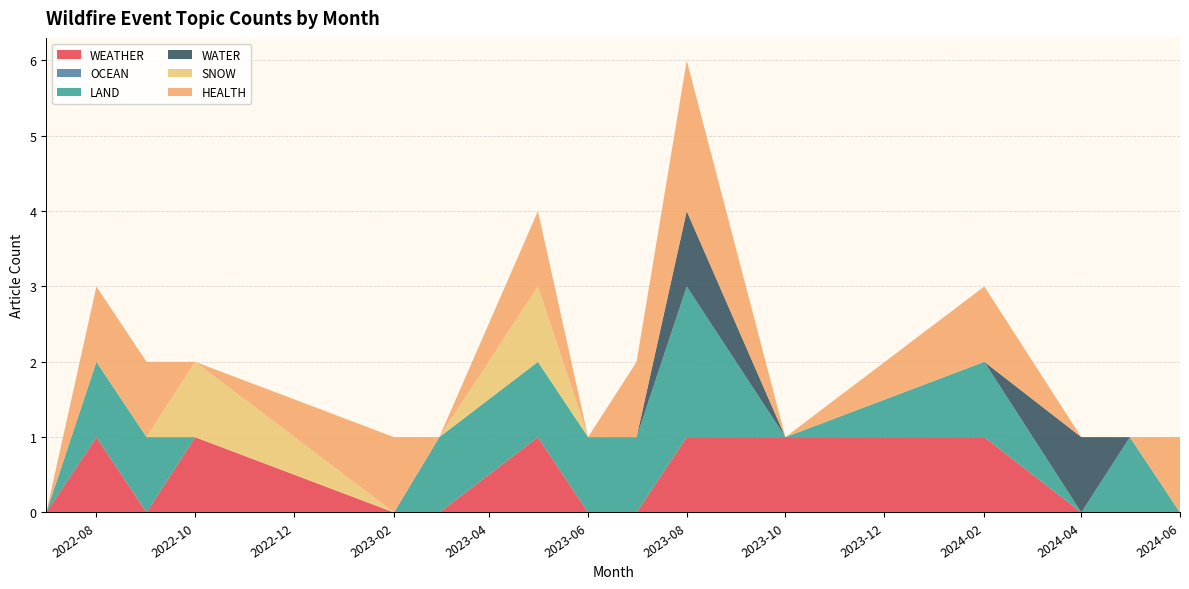

Reading left to right, list all the values displayed in this chart.

WEATHER: 2022-07=0	2022-08=1	2022-09=0	2022-10=1	2023-02=0	2023-03=0	2023-05=1	2023-06=0	2023-07=0	2023-08=1	2023-10=1	2024-02=1	2024-04=0	2024-05=0	2024-06=0
OCEAN: 2022-07=0	2022-08=0	2022-09=0	2022-10=0	2023-02=0	2023-03=0	2023-05=0	2023-06=0	2023-07=0	2023-08=0	2023-10=0	2024-02=0	2024-04=0	2024-05=0	2024-06=0
LAND: 2022-07=0	2022-08=1	2022-09=1	2022-10=0	2023-02=0	2023-03=1	2023-05=1	2023-06=1	2023-07=1	2023-08=2	2023-10=0	2024-02=1	2024-04=0	2024-05=1	2024-06=0
WATER: 2022-07=0	2022-08=0	2022-09=0	2022-10=0	2023-02=0	2023-03=0	2023-05=0	2023-06=0	2023-07=0	2023-08=1	2023-10=0	2024-02=0	2024-04=1	2024-05=0	2024-06=0
SNOW: 2022-07=0	2022-08=0	2022-09=0	2022-10=1	2023-02=0	2023-03=0	2023-05=1	2023-06=0	2023-07=0	2023-08=0	2023-10=0	2024-02=0	2024-04=0	2024-05=0	2024-06=0
HEALTH: 2022-07=0	2022-08=1	2022-09=1	2022-10=0	2023-02=1	2023-03=0	2023-05=1	2023-06=0	2023-07=1	2023-08=2	2023-10=0	2024-02=1	2024-04=0	2024-05=0	2024-06=1